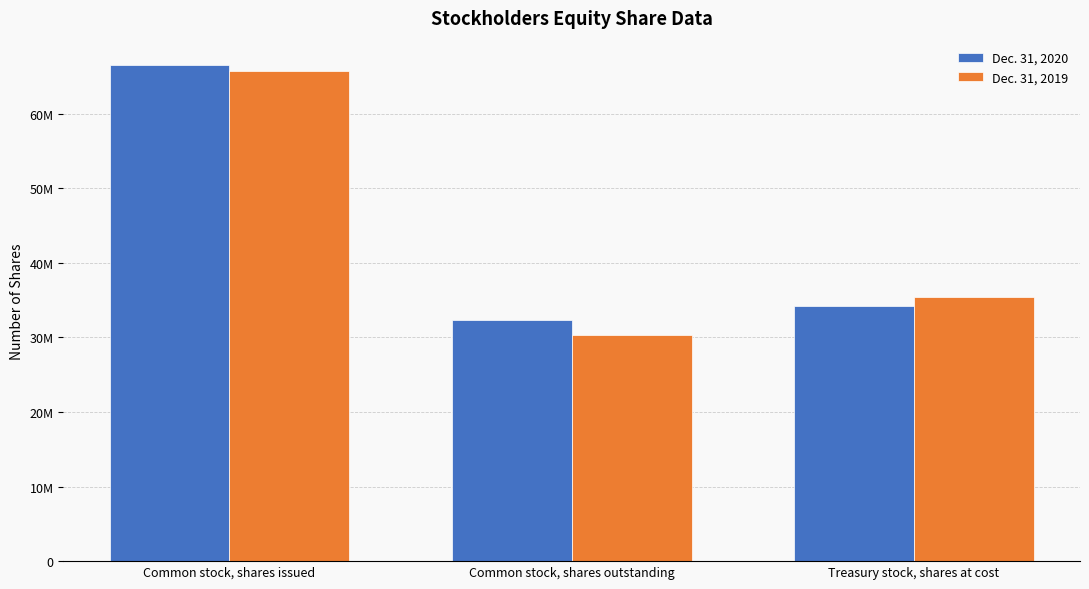

What is the sum of the Dec. 31, 2019 values at Common stock, shares outstanding and Treasury stock, shares at cost?

65695000